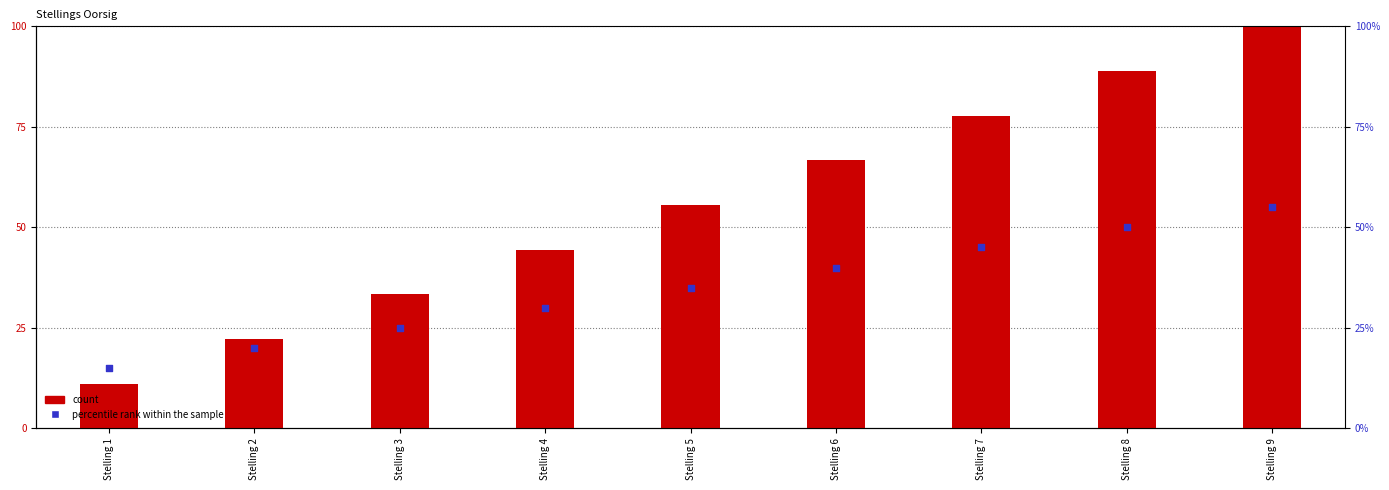

Which series contains the lowest Y value?

col_0